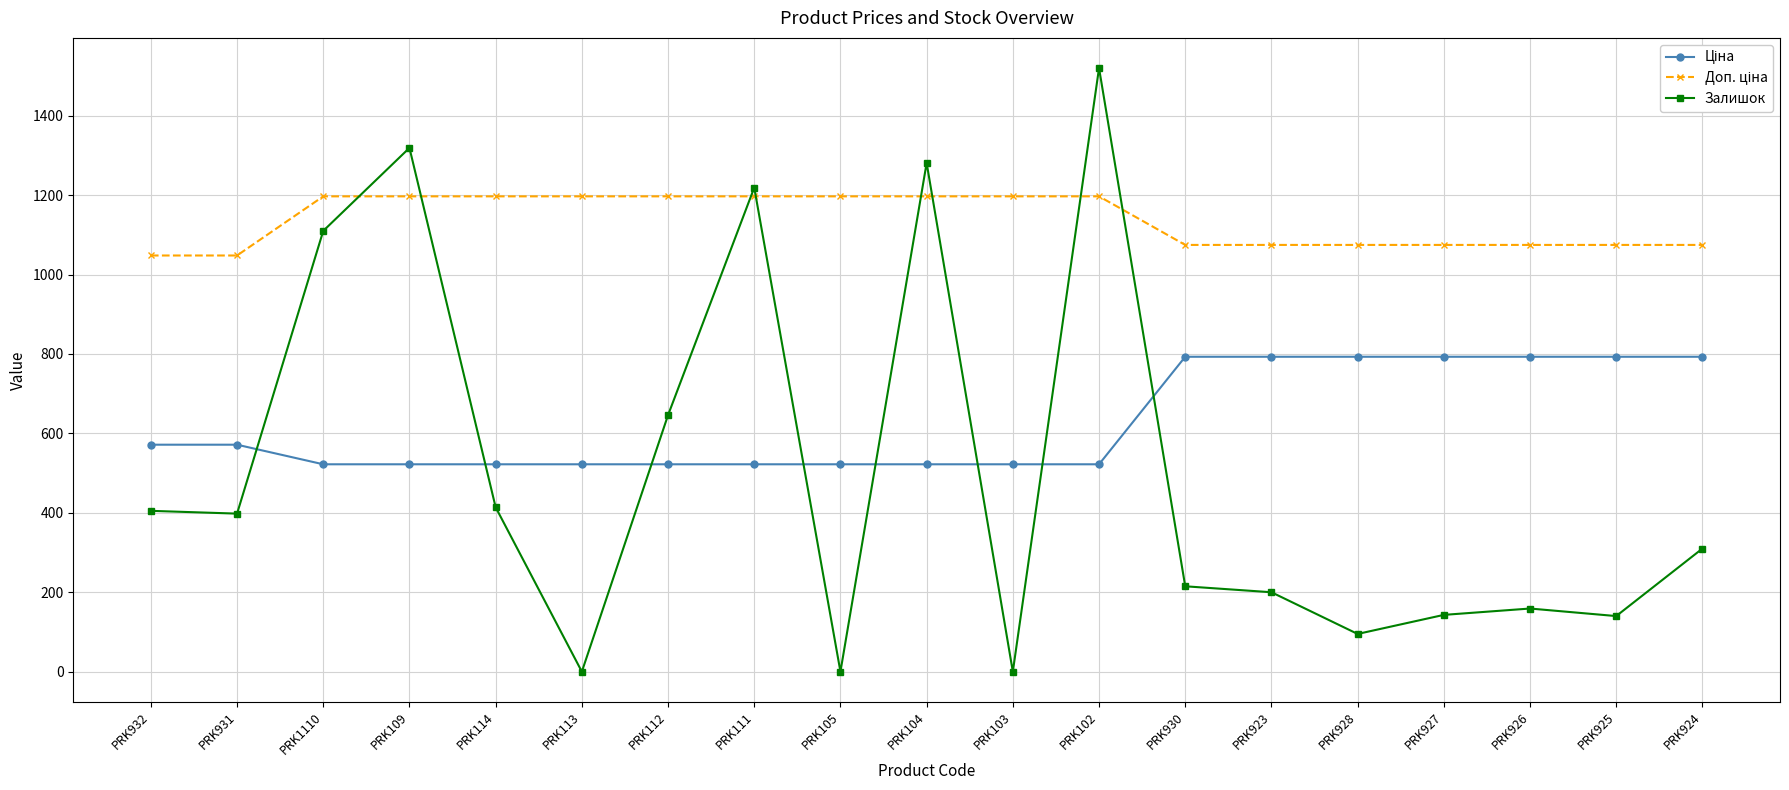

At which category does Залишок reach its first local peak?

PRK109